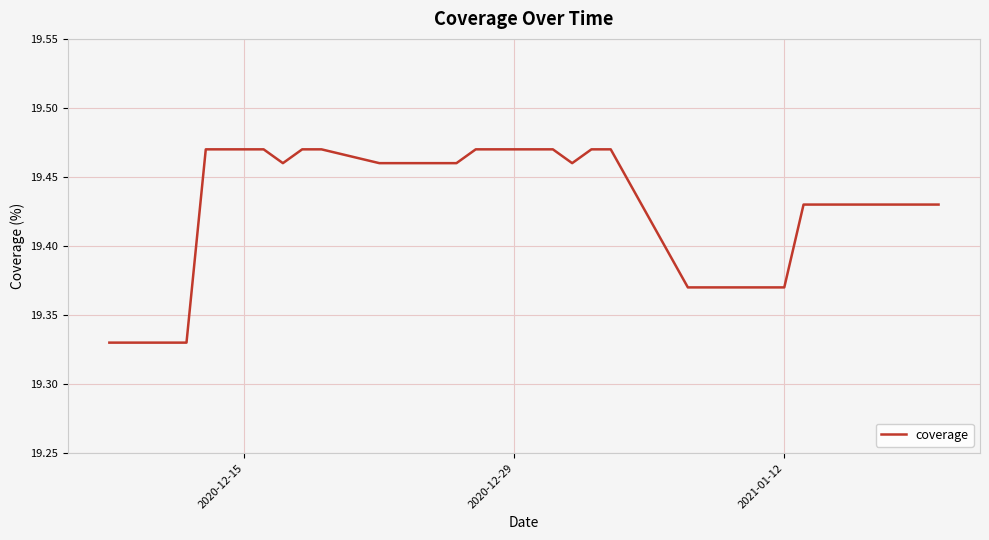

How many lines are shown in the chart?

1